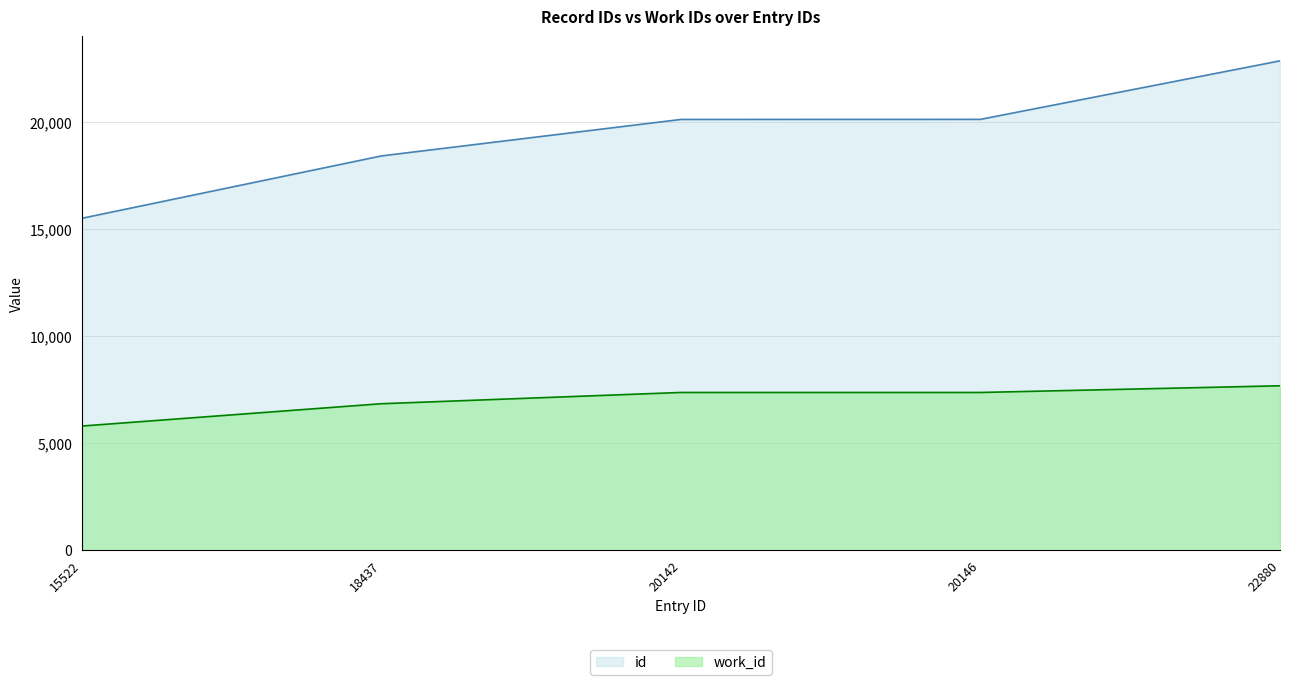

What value does the id series have at 20146, to the nearest 100?

20100